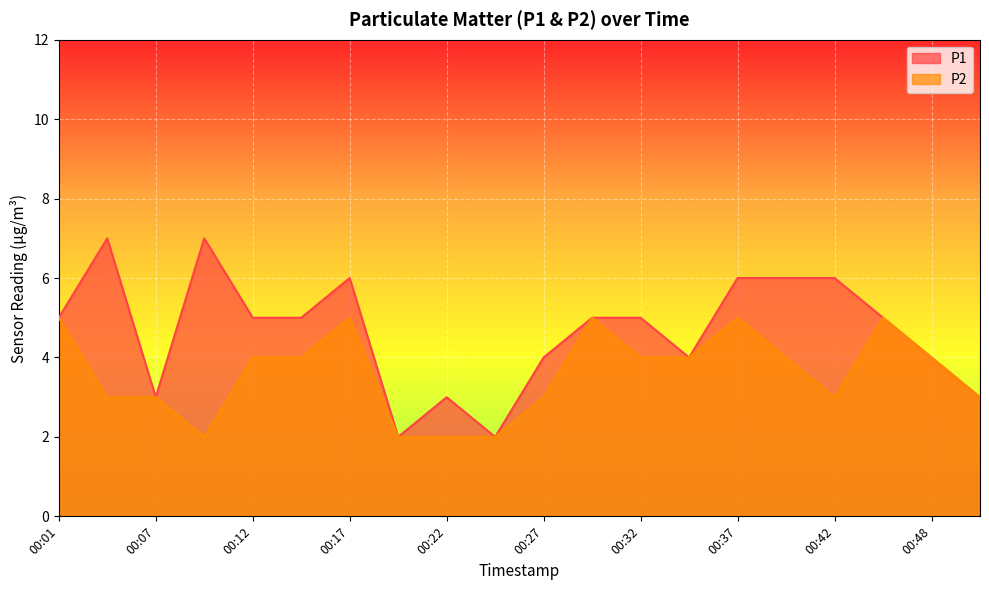

How many lines are shown in the chart?

2